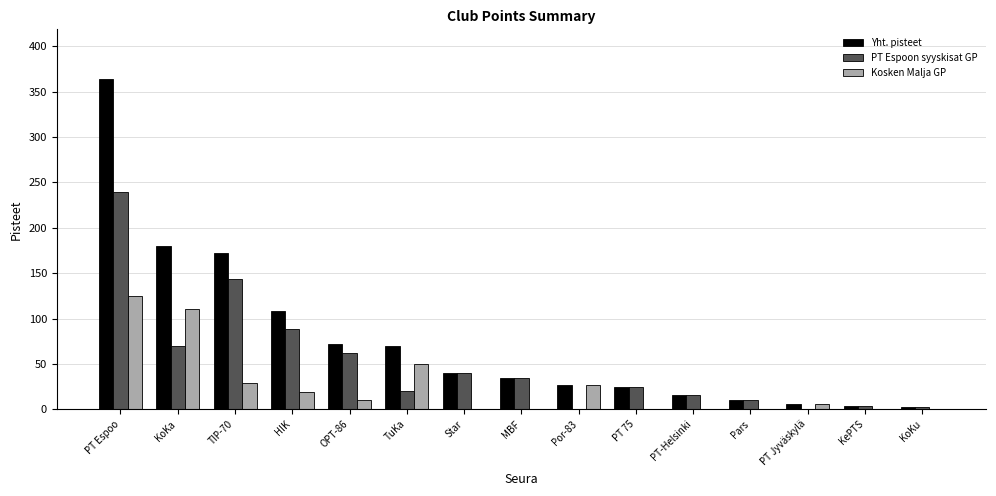

How many distinct data groups are displayed?

3